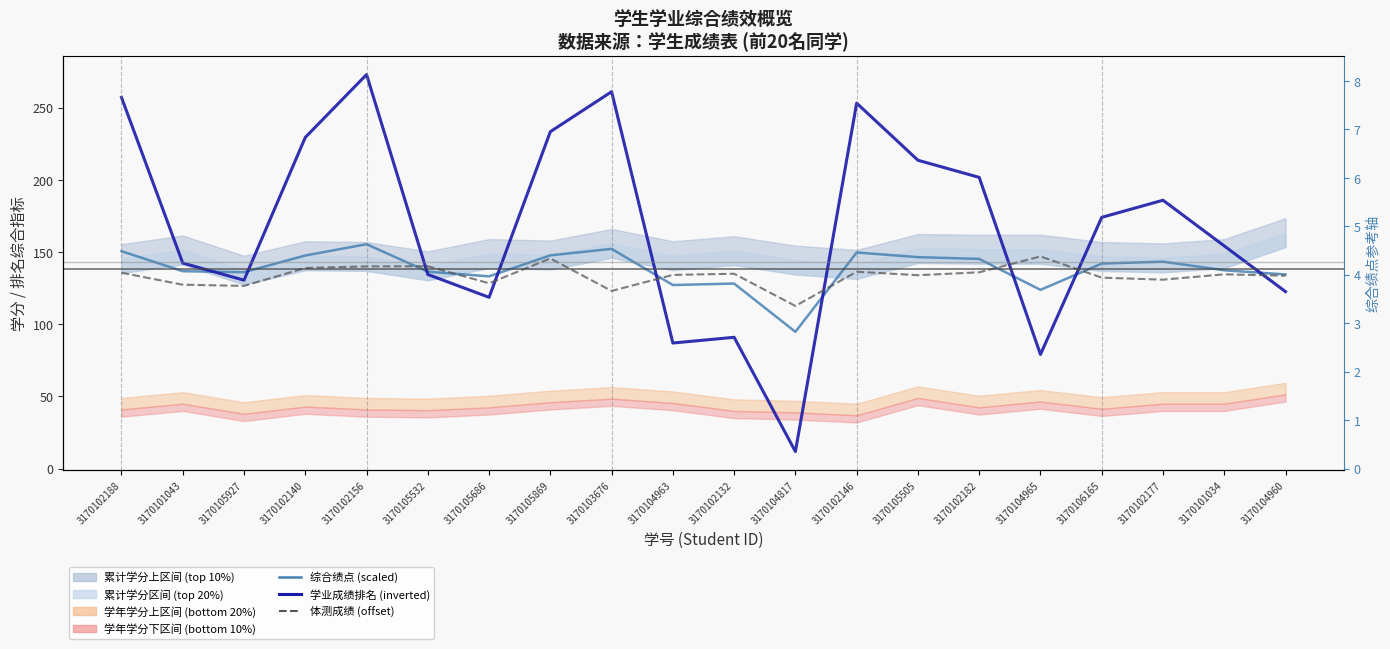

Between which two adjacent categories do 综合绩点 (scaled) and 体测成绩 (offset) first intersect?

3170102156 and 3170105532